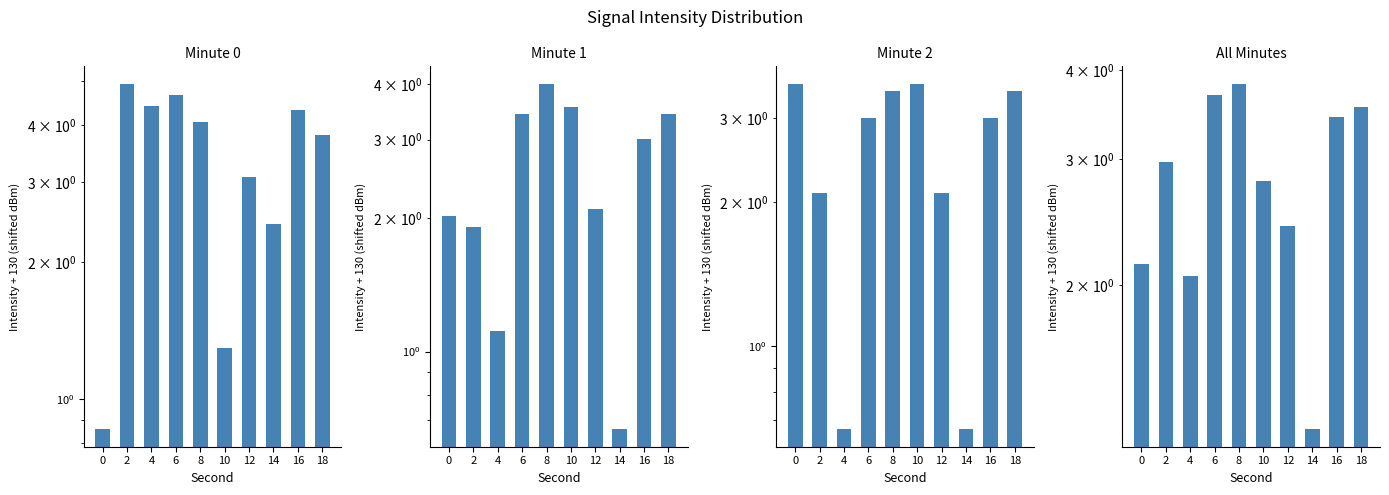

Reading left to right, extract all data points from this chart.

Minute 0: 0.9	4.9	4.4	4.7	4.1	1.3	3.1	2.4	4.3	3.8
Minute 1: 2.0	1.9	1.1	3.4	4.0	3.5	2.1	0.7	3.0	3.4
Minute 2: 3.5	2.1	0.7	3.0	3.4	3.5	2.1	0.7	3.0	3.4
All Minutes: 2.1	3.0	2.1	3.7	3.8	2.8	2.4	1.3	3.4	3.6